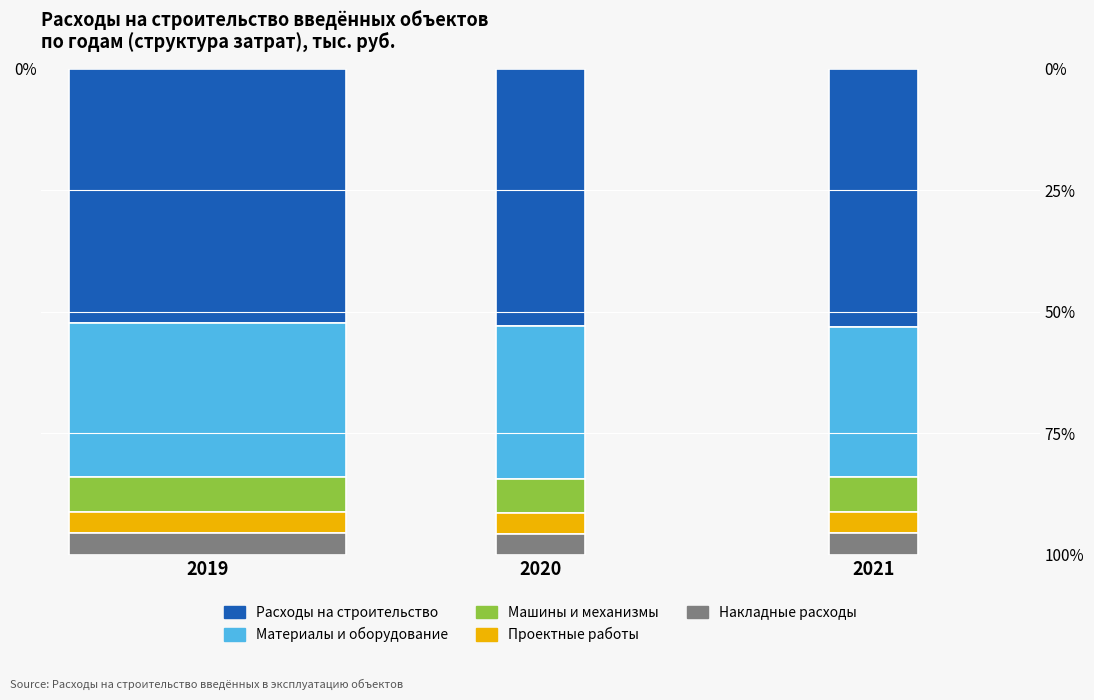

Count the number of categories in the chart.

3